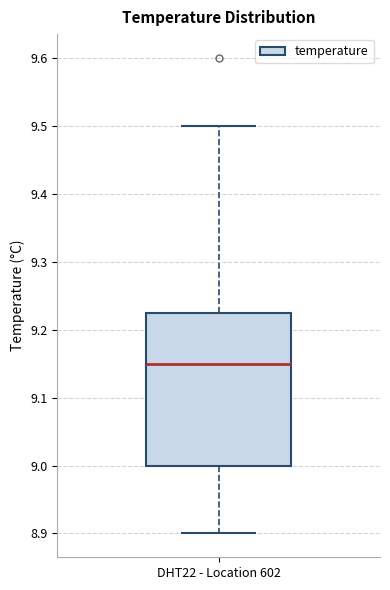

Where does the lower whisker of the box for DHT22 - Location 602 end on the y-axis? The values are not printed on the chart, so give them approximately, as read against the axis.

8.90